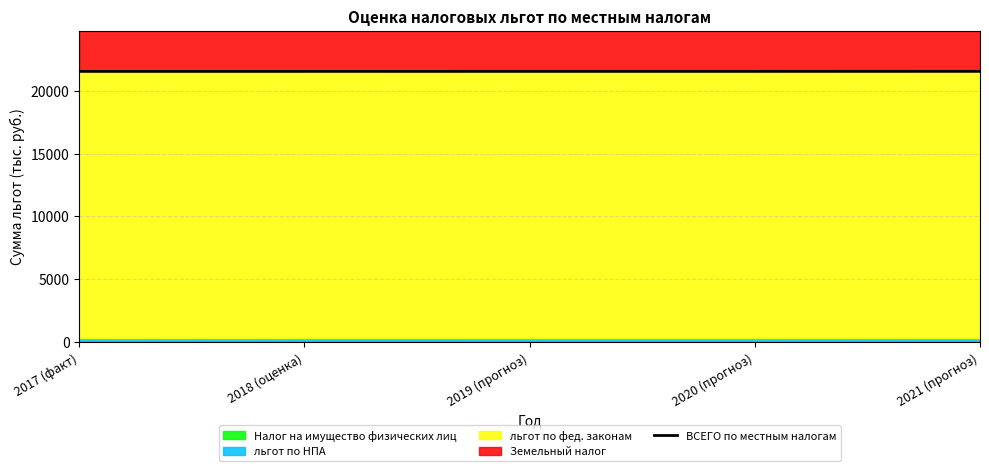

Is it true that the value at 2018 (оценка) is 30372?

False